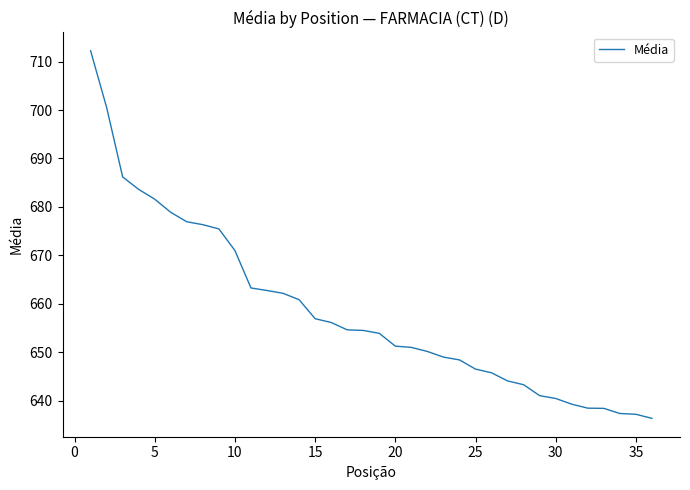

What is the maximum value shown in the chart?

712.2